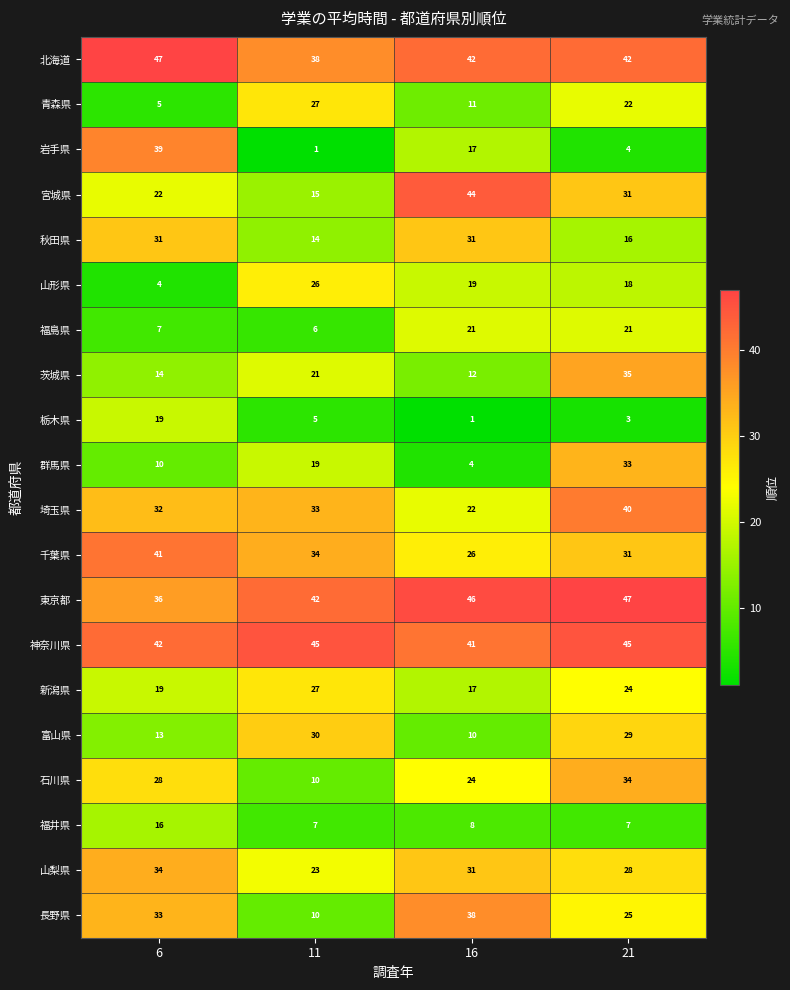

What is the total value across all series at 6?

492